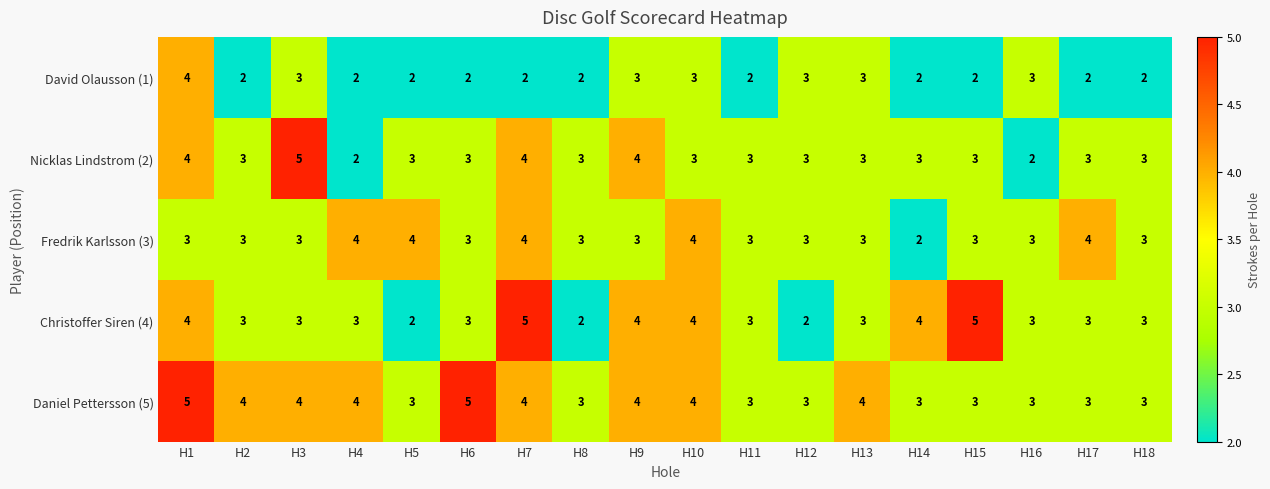

Is the value of Fredrik Karlsson (3) at H11 greater than the value of Daniel Pettersson (5) at H9?

No